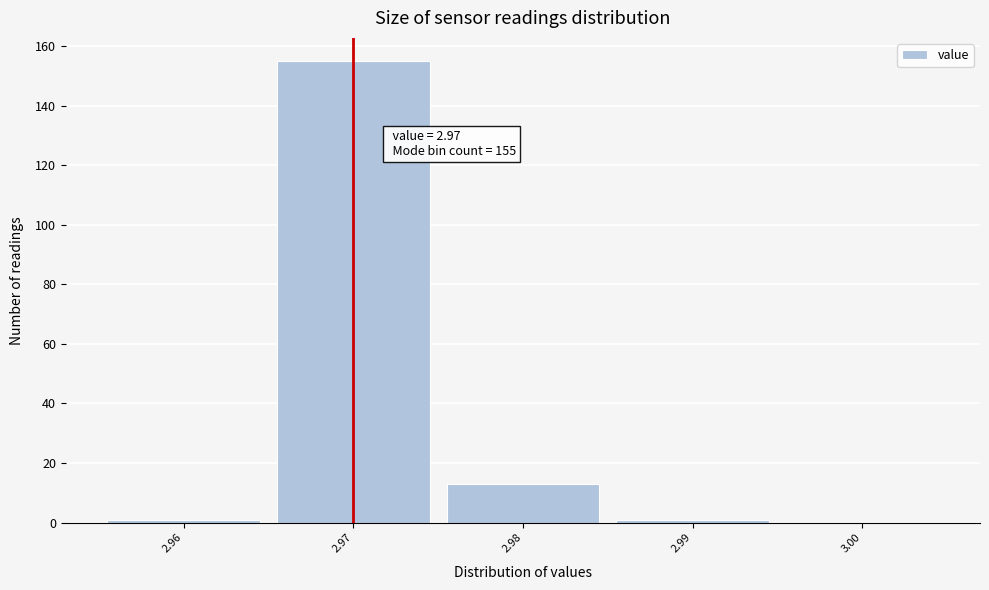

Which range on the x-axis has the tallest bar?

2.965 to 2.975